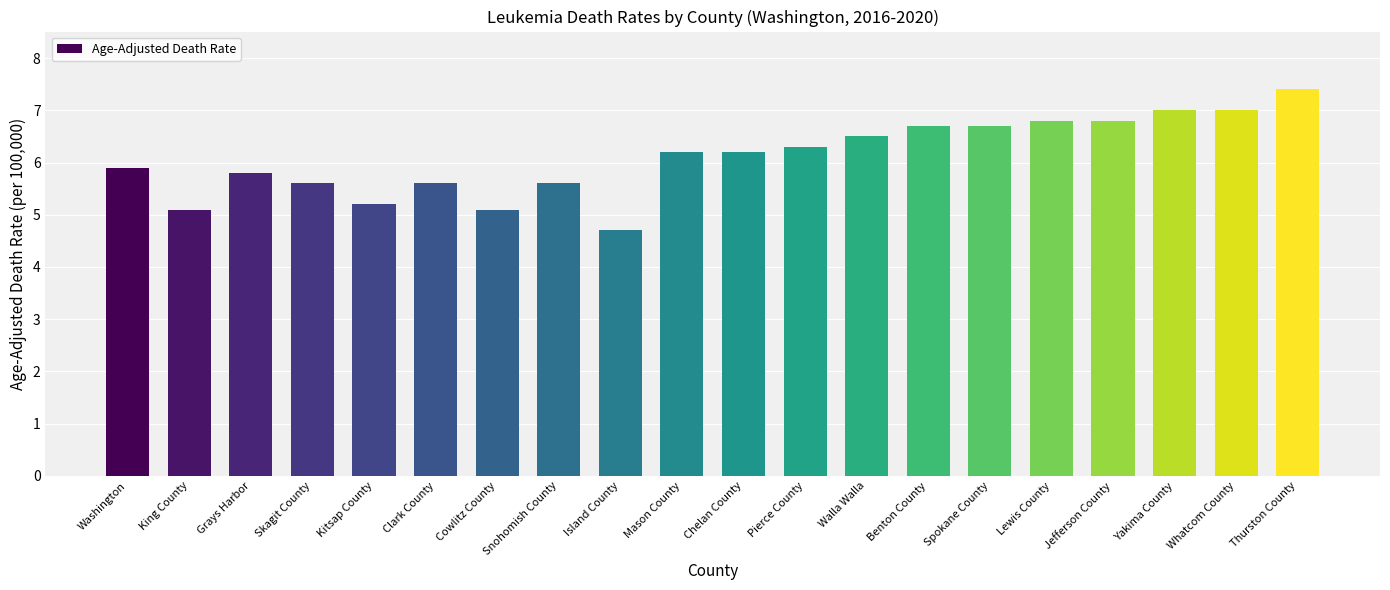

Which category has the lowest value across all series?

Island County